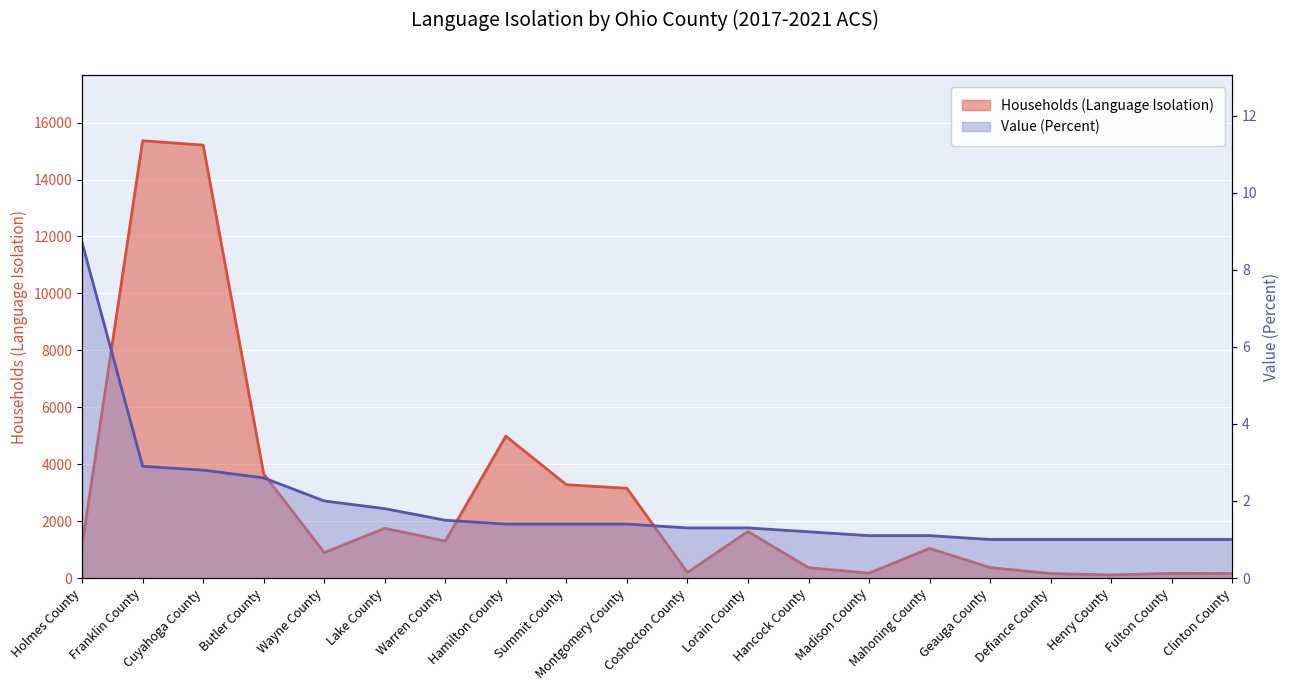

Which series changed the most between Butler County and Madison County?

Households (Language Isolation)